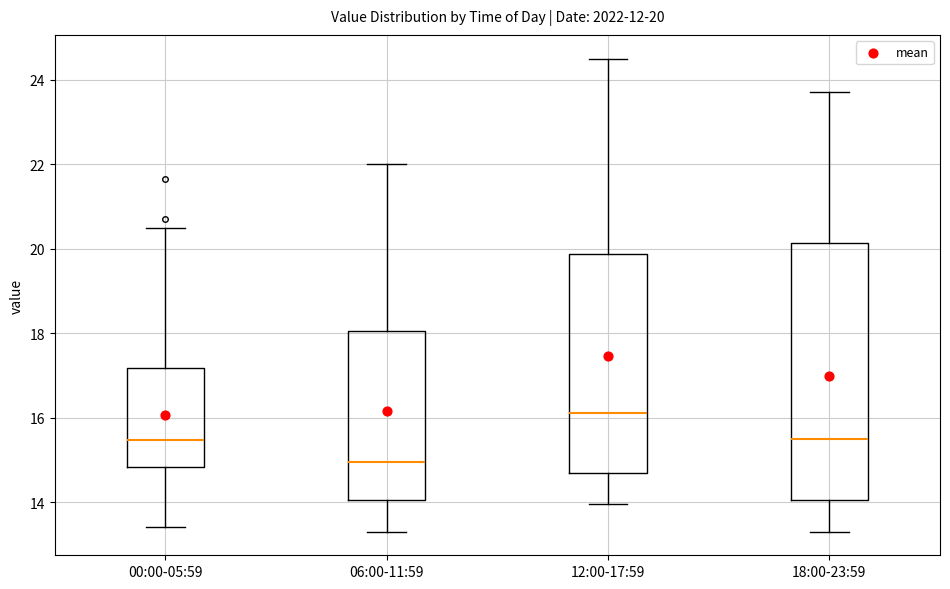

Comparing the boxes themselves (not the whiskers), which one is the tallest?

18:00-23:59